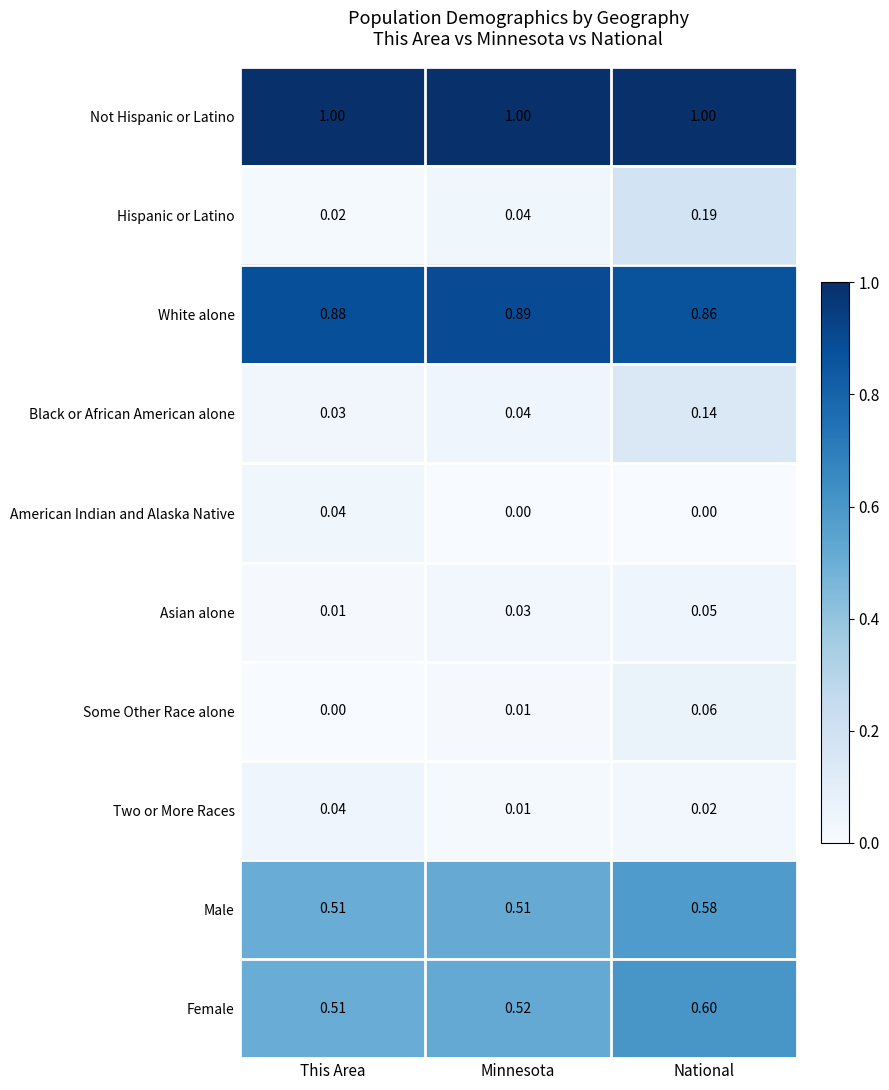

At how many categories does at least one series exceed 0?

3